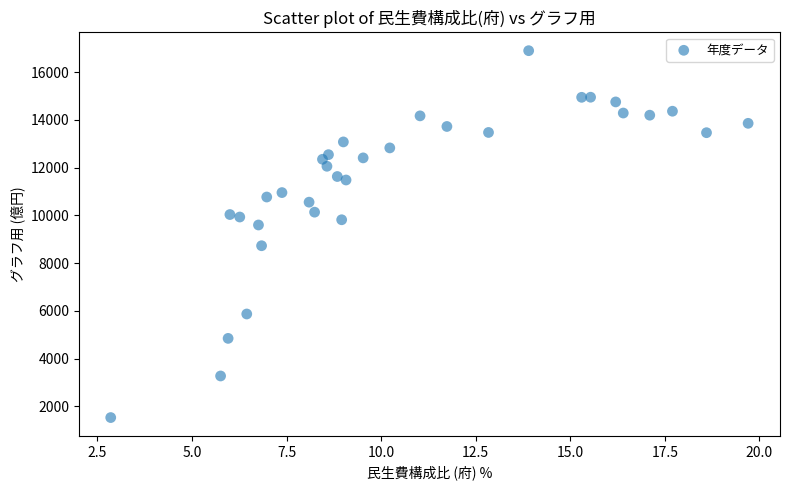

What is the range of Y values (max minus min)?

15356.8